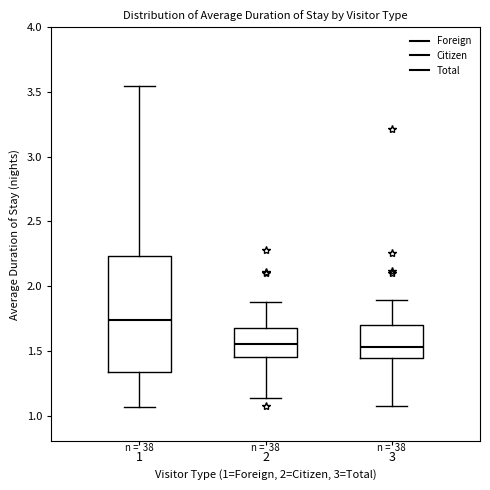

Where is the upper edge of the box at x = 3 on the y-axis? The values are not printed on the chart, so give them approximately, as read against the axis.

1.70